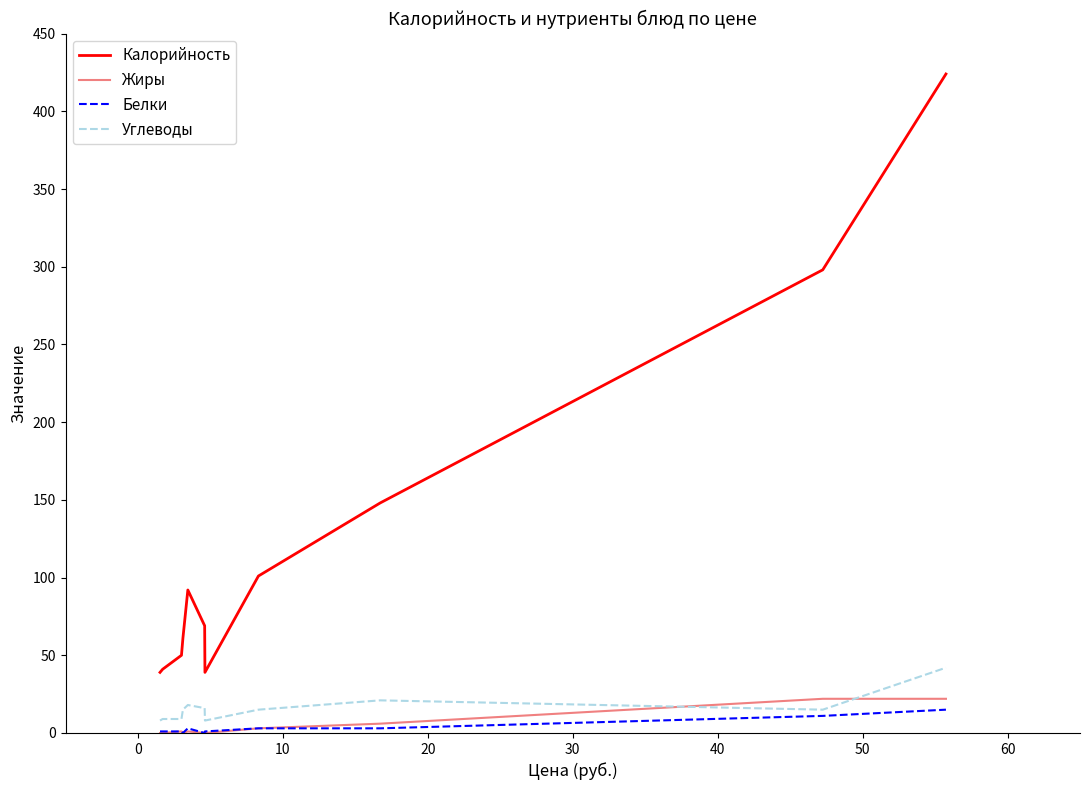

What is the maximum value for Калорийность?

424